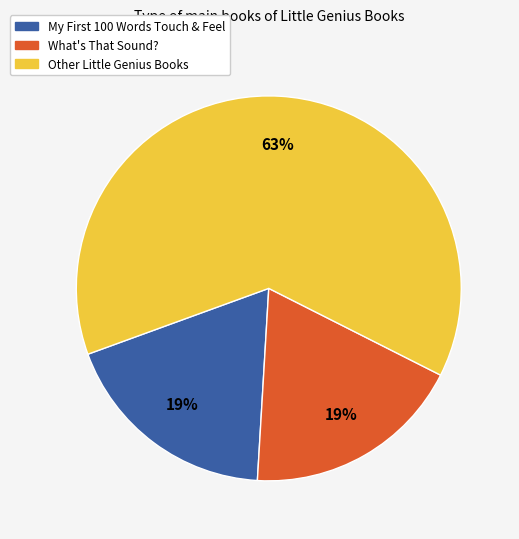

Count the number of slices in the pie.

3